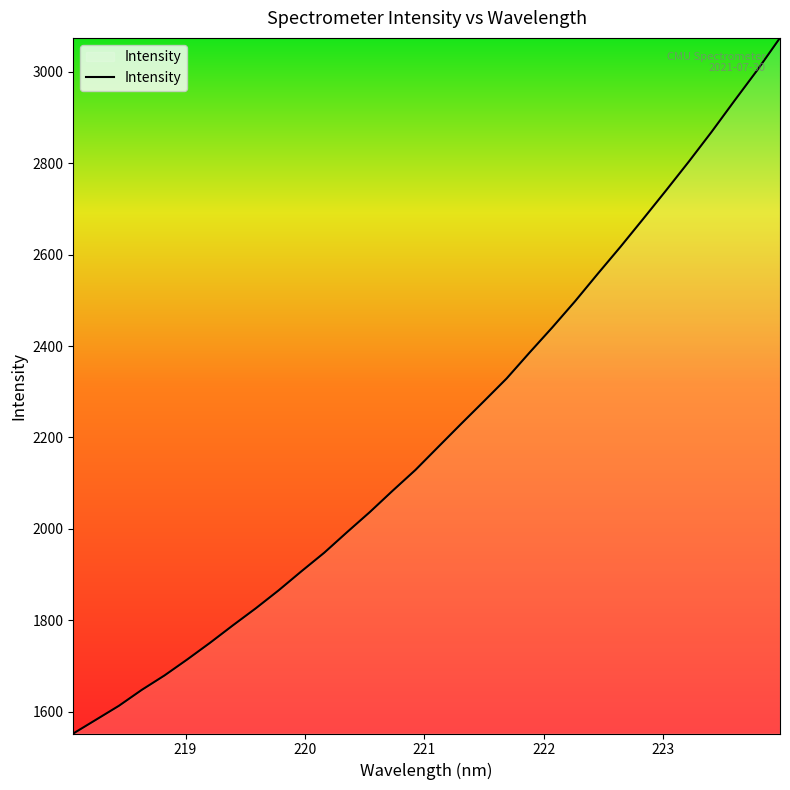

What is the smallest value displayed?

1552.1